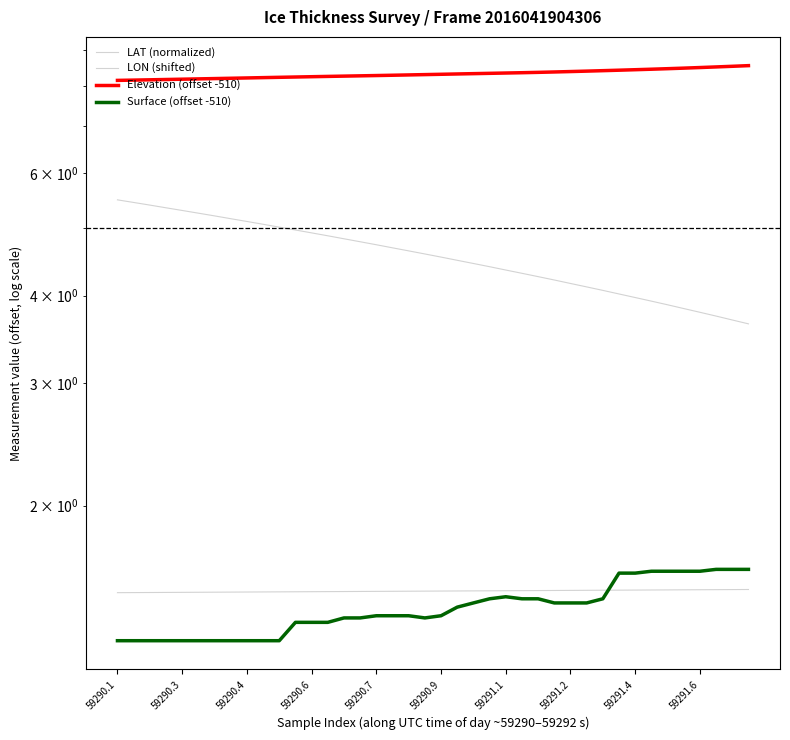

How many data points does each series have?

40